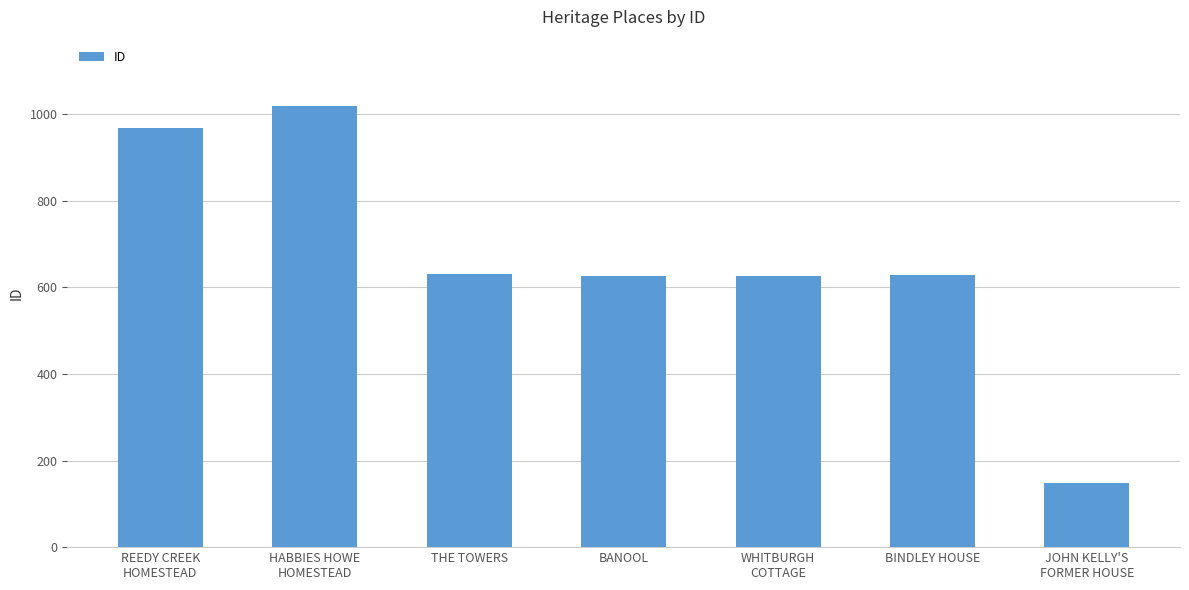

What is the average value?

664